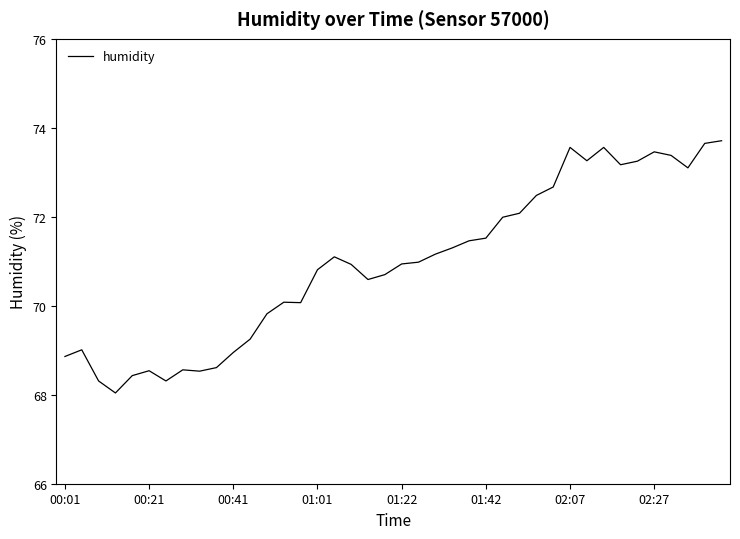

What is the minimum value shown in the chart?

68.0